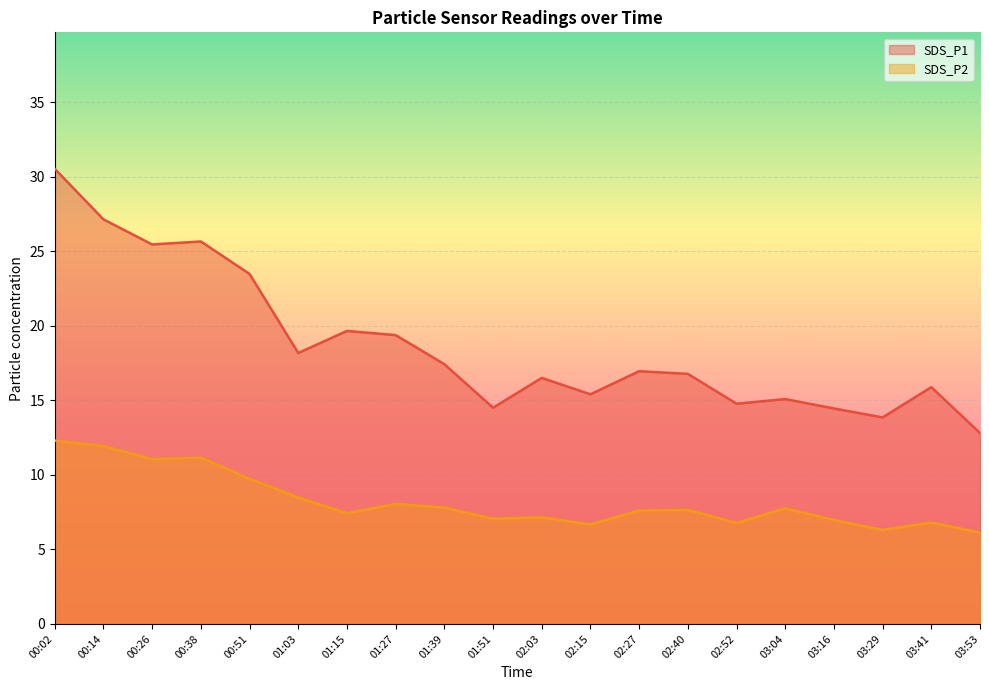

Read the SDS_P1 value at 01:15.

19.6